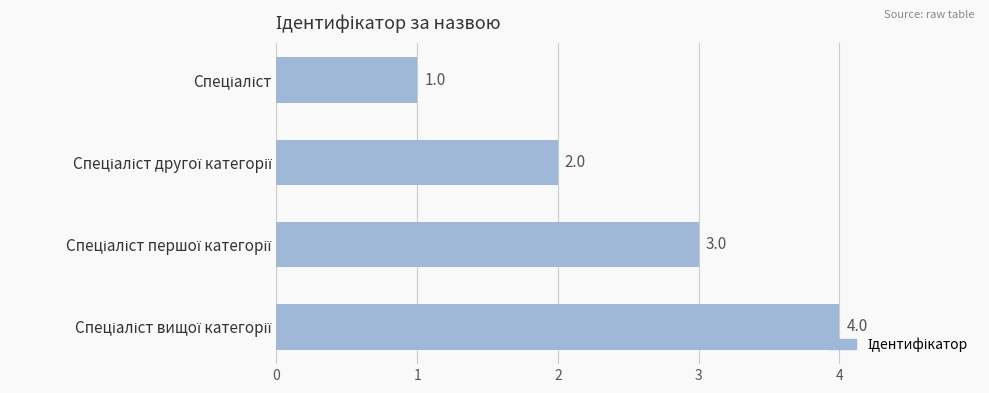

What is the greatest value displayed?

4